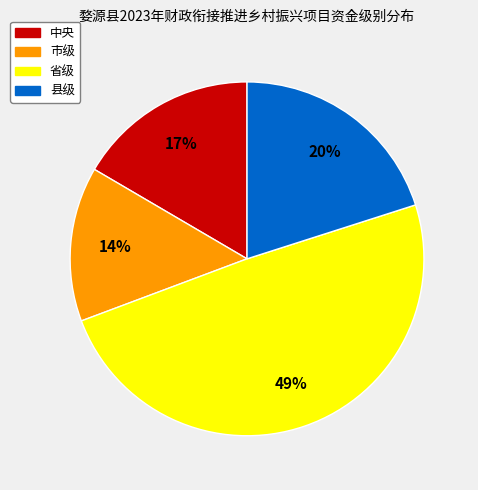

Is there a majority slice in this chart?

No